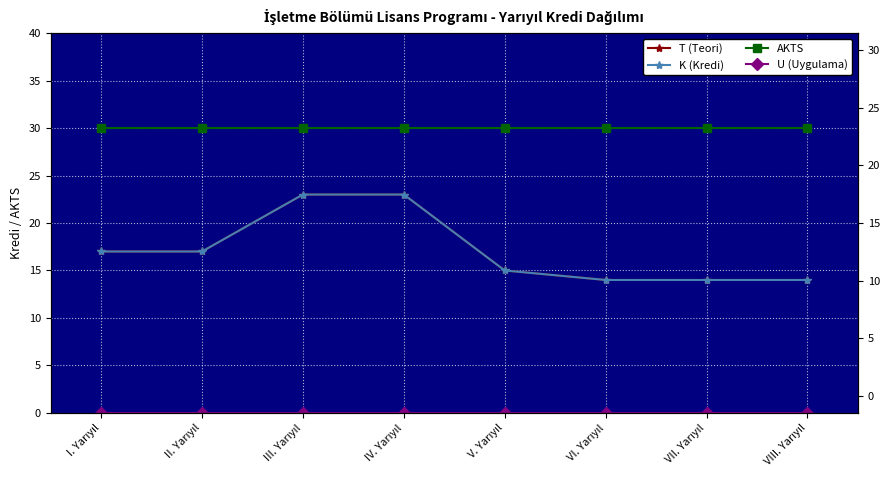

The value of U (Uygulama) at III. Yarıyıl is 0. True or false?

True